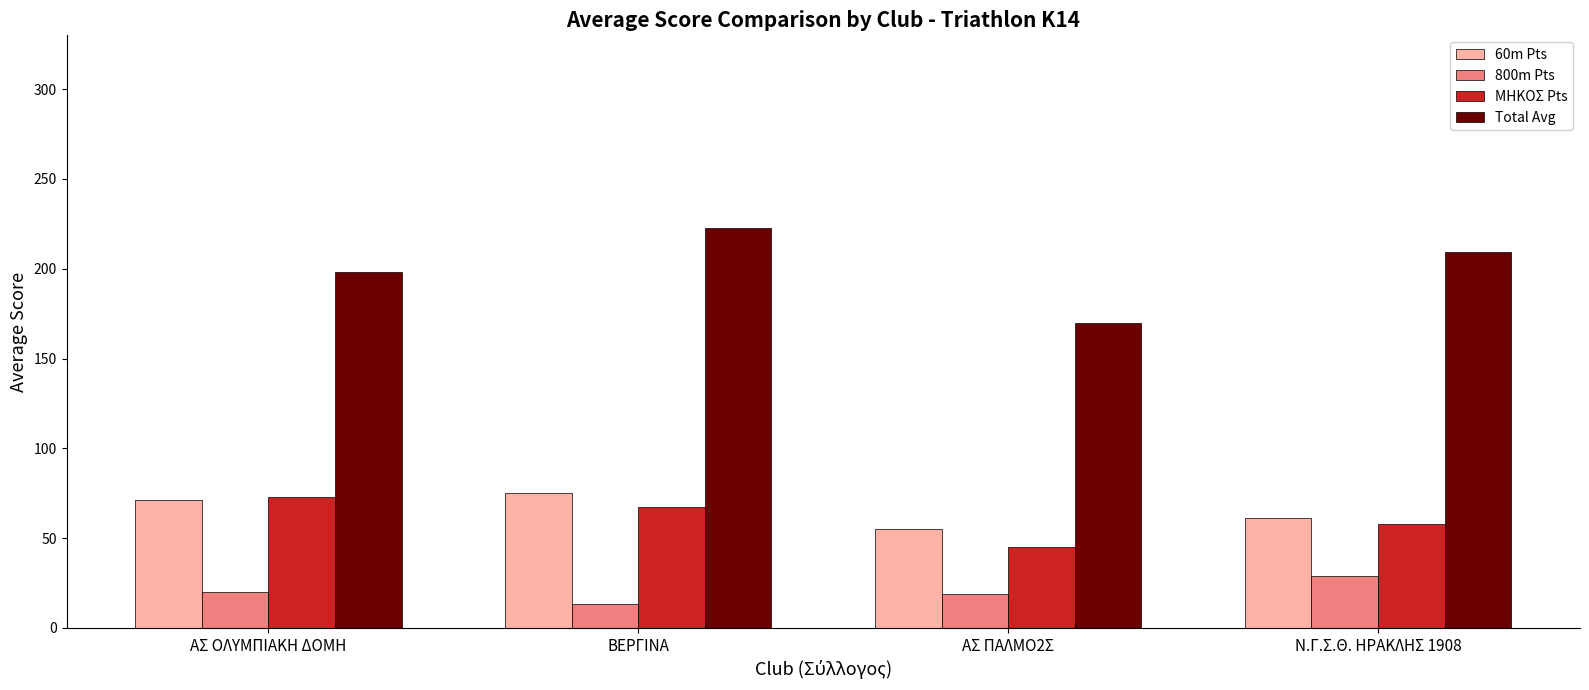

Which series has the widest spread of values?

Total Avg